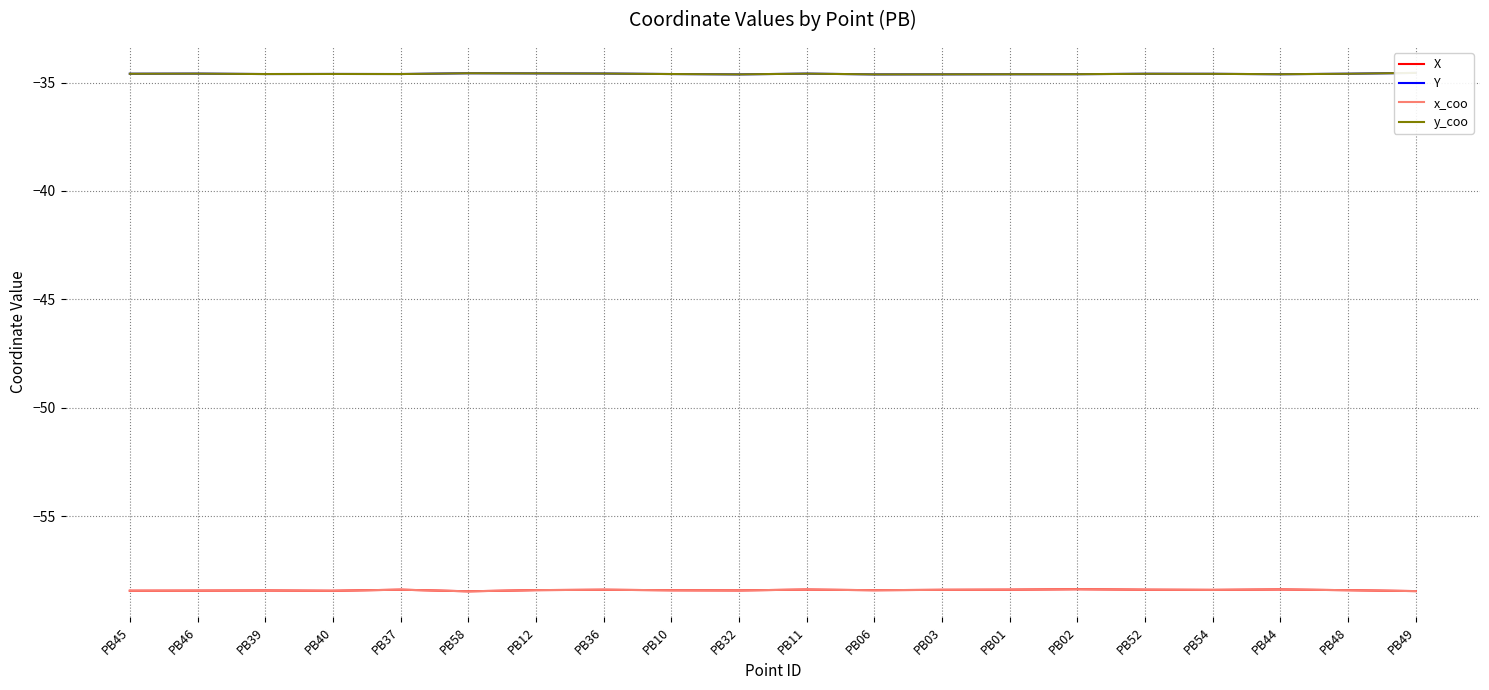

What is the total value across all series at PB58?

-186.1